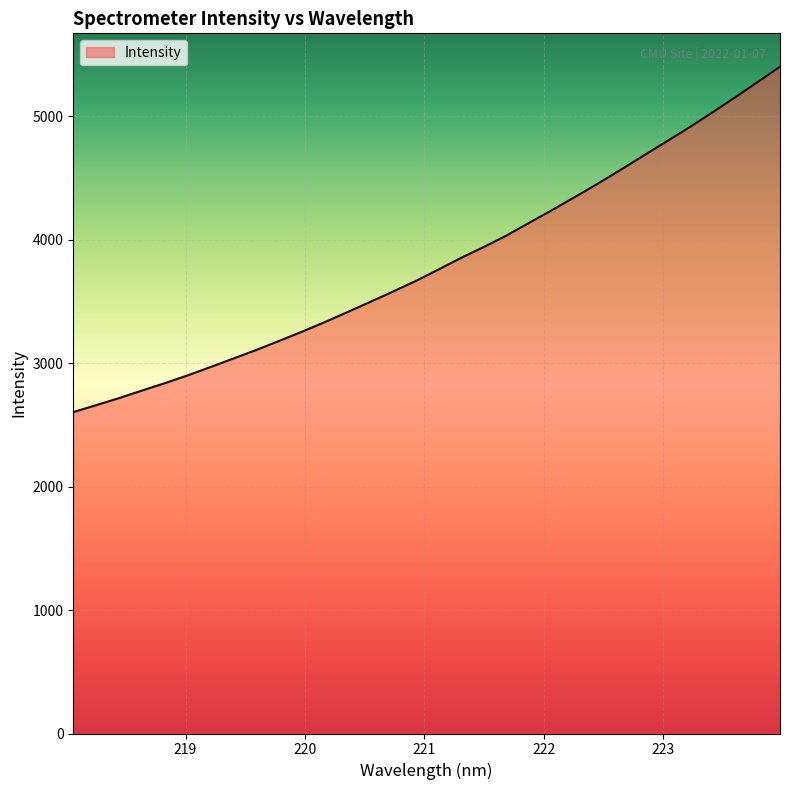

Count the number of categories in the chart.

32